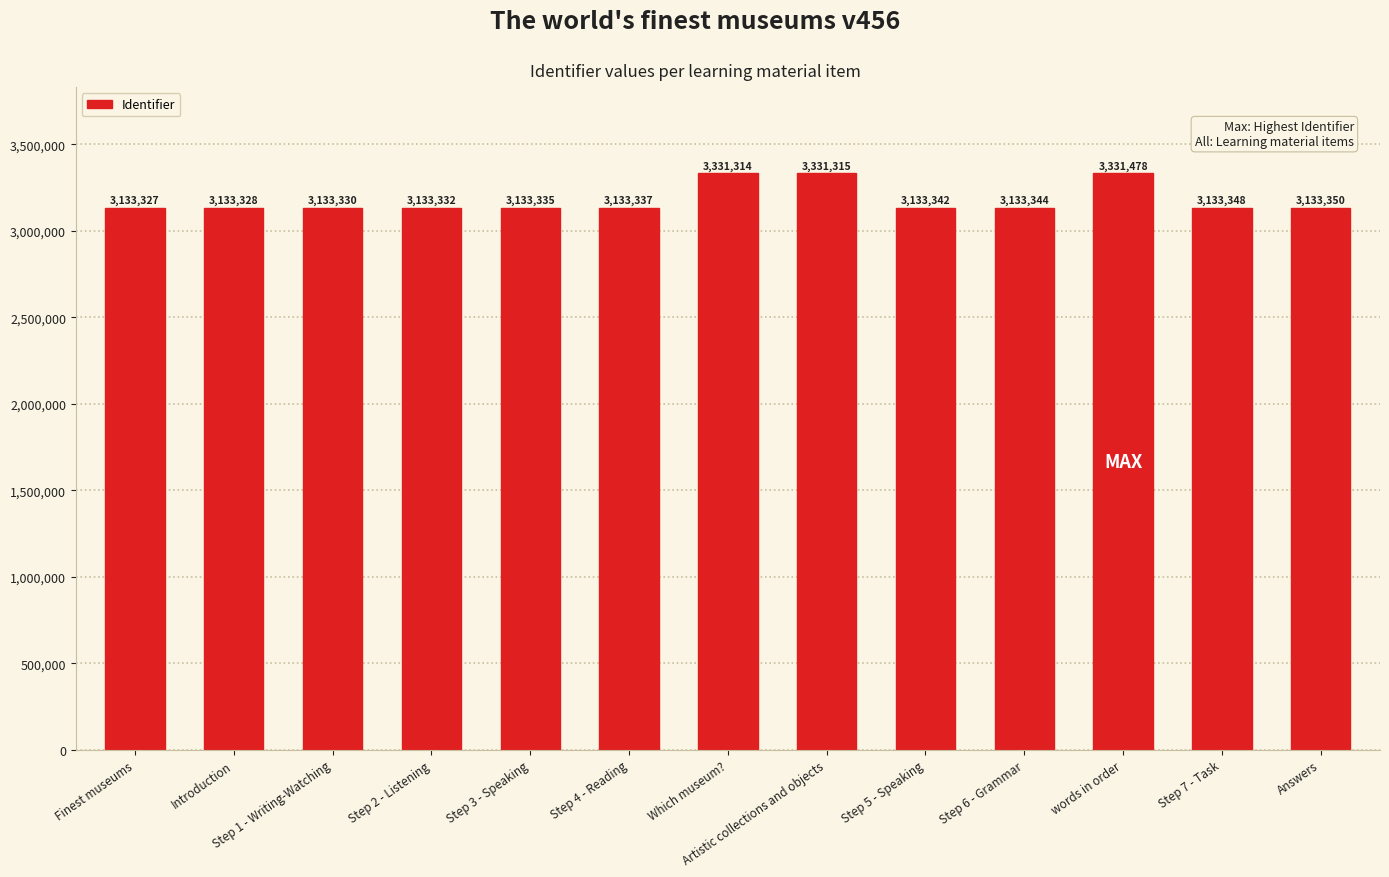

At which label does the data first exceed 3133342?

Which museum?